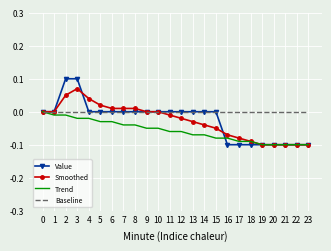

Which series has the largest total across all categories?

Baseline